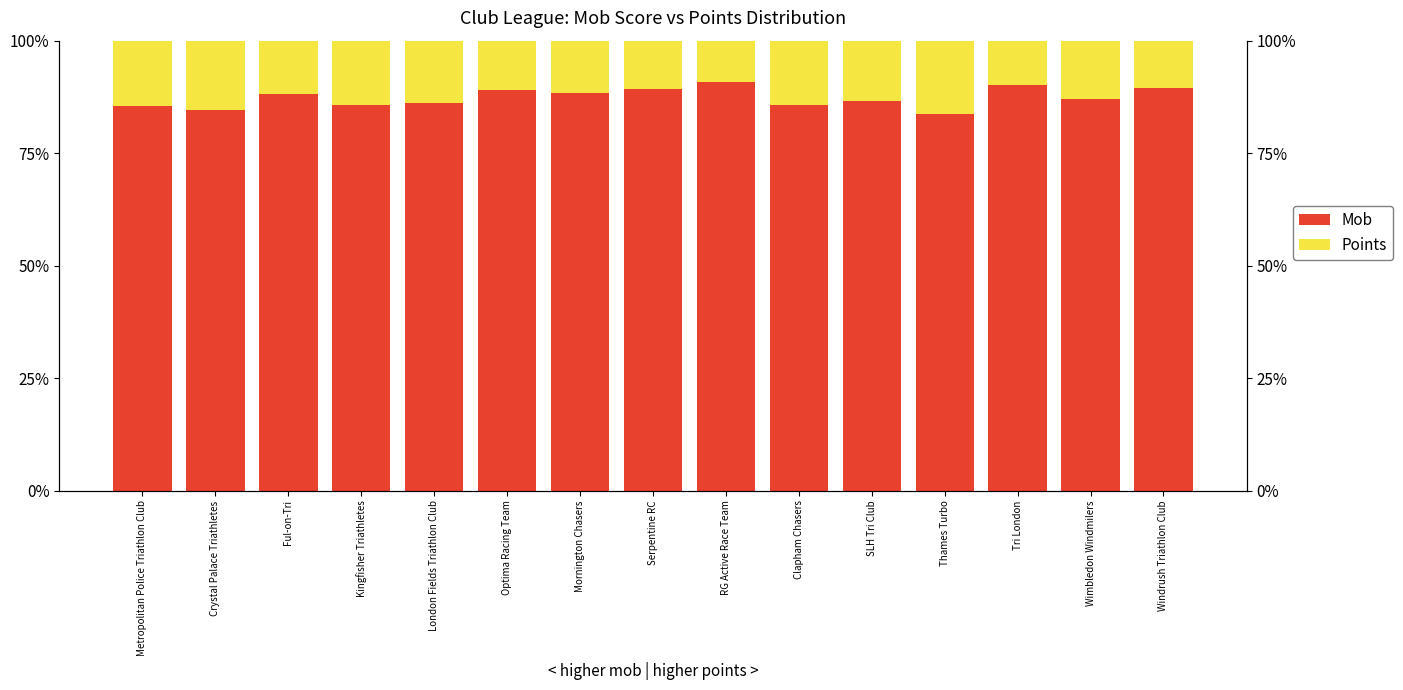

Between Clapham Chasers and Wimbledon Windmilers, which series saw the biggest shift?

Points